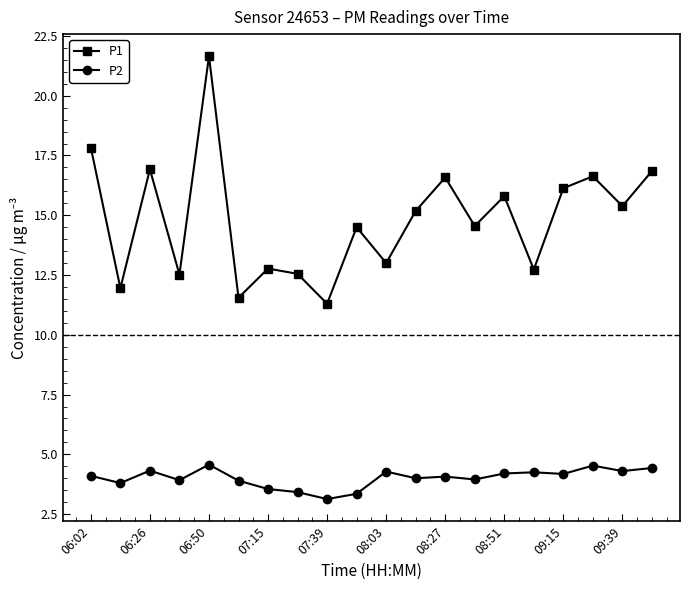

True or false: P2 has more than 2 points higher than both neighbors.

True